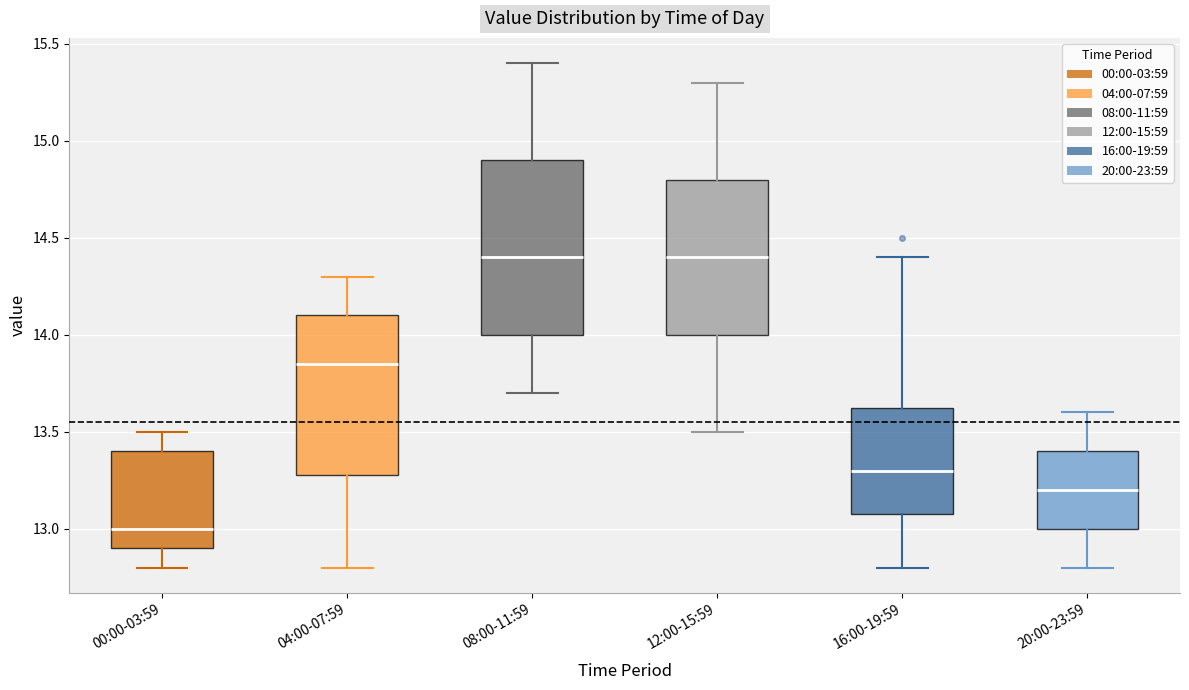

Comparing the boxes themselves (not the whiskers), which one is the tallest?

08:00-11:59